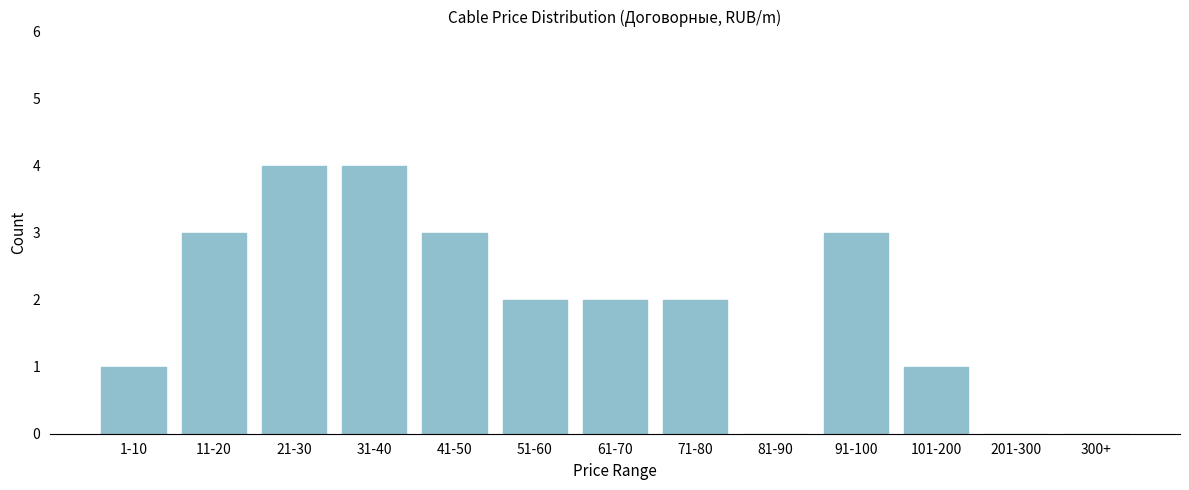

Reading left to right, extract all data points from this chart.

1-10=1	11-20=3	21-30=4	31-40=4	41-50=3	51-60=2	61-70=2	71-80=2	81-90=0	91-100=3	101-200=1	201-300=0	300+=0